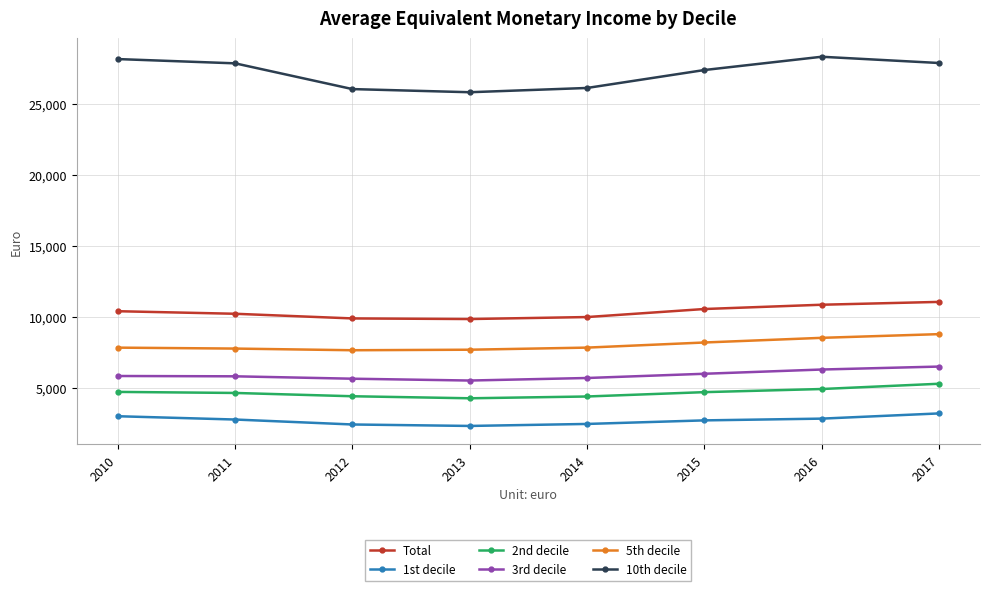

Which series has the widest spread of values?

10th decile